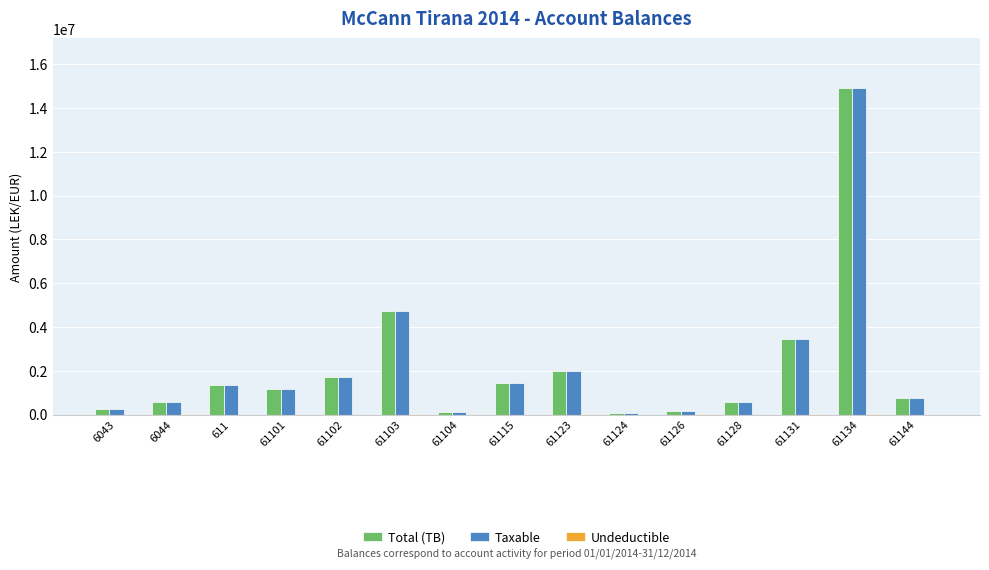

The value of Total (TB) at 61144 is 779642.1. True or false?

True